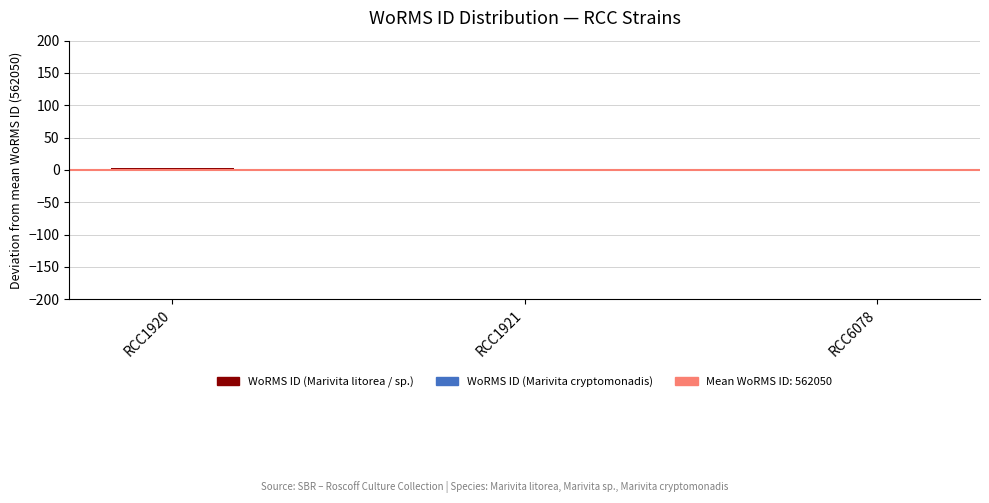

What is the change in value from RCC1920 to RCC6078?

-4